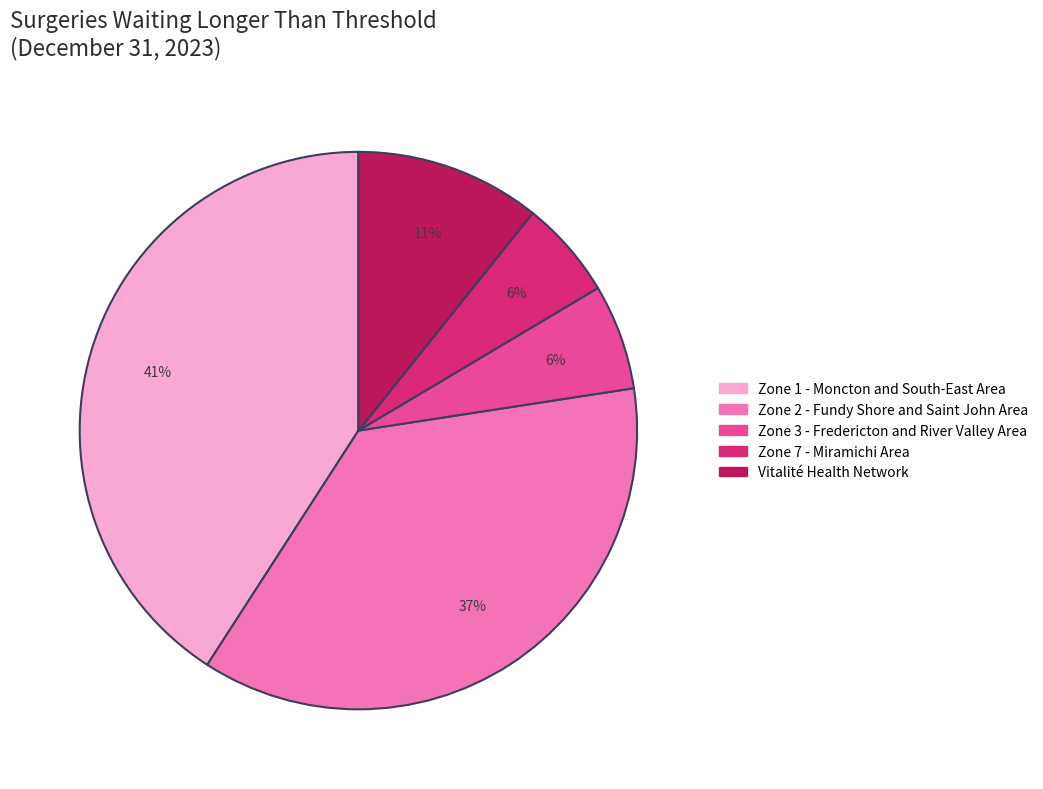

How many slices are in this pie chart?

5